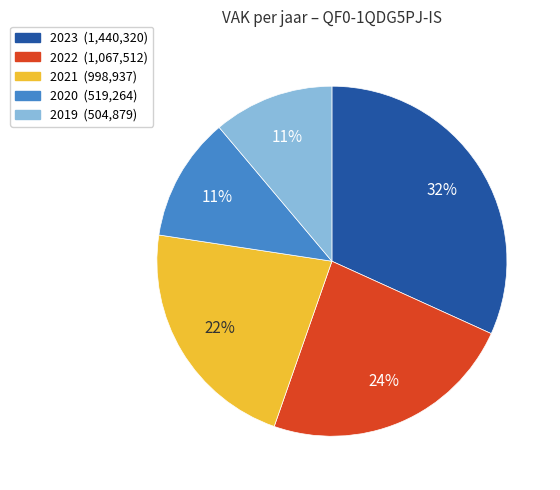

Which has a higher value, 2020 or 2021?

2021